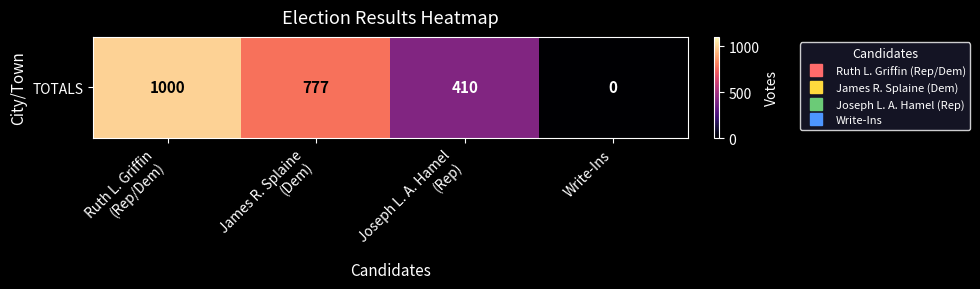

At which label is the value closest to 500?

Joseph L. A. Hamel
(Rep)